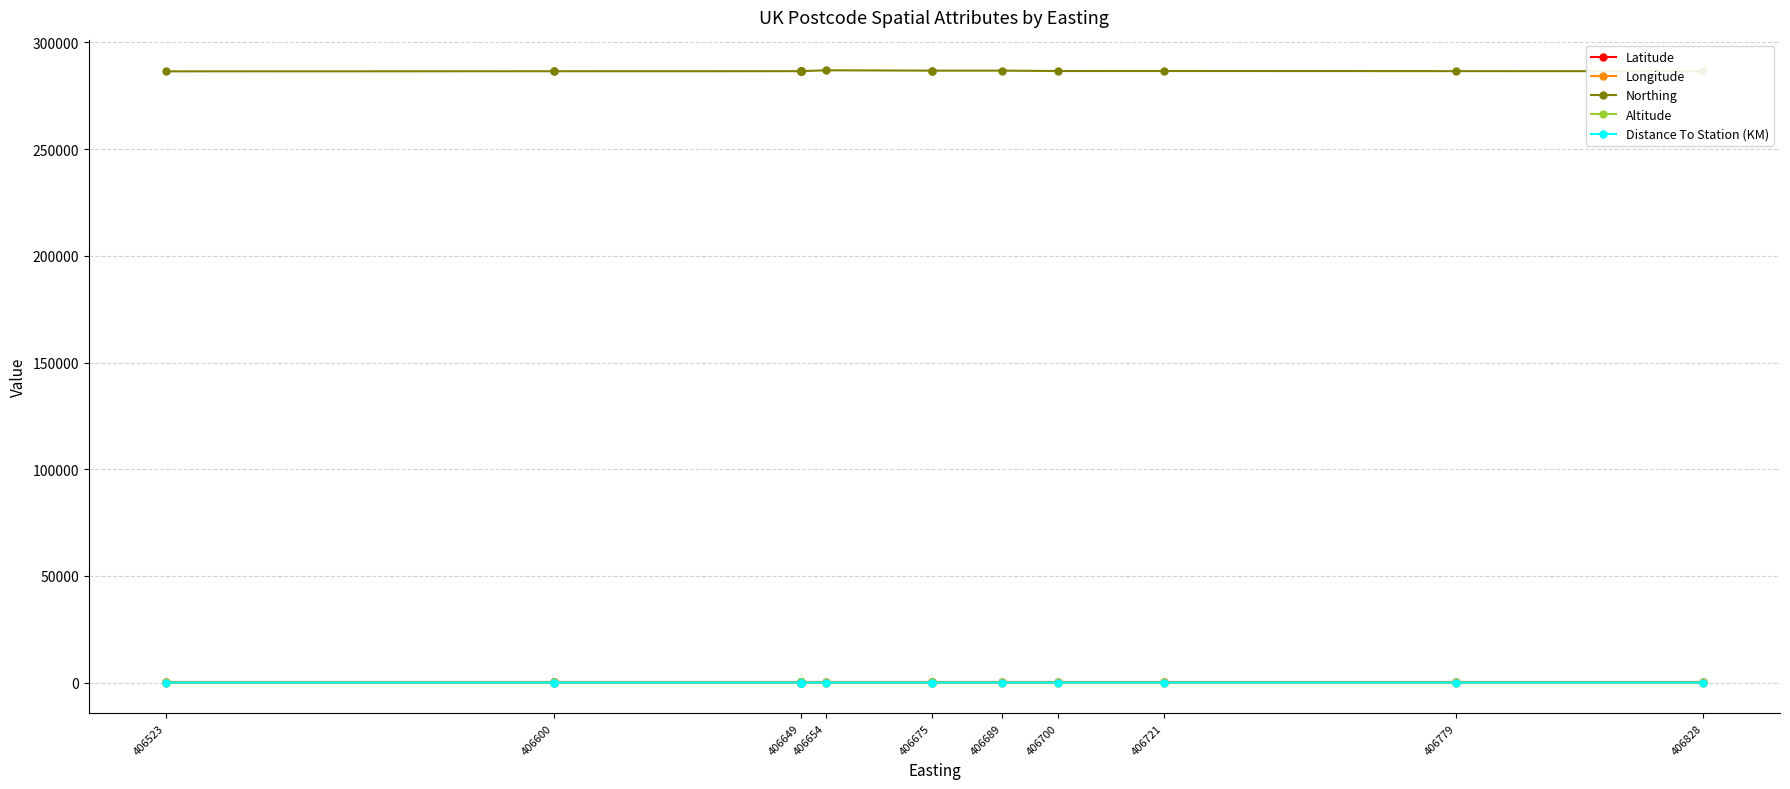

The value of Altitude at 406700 is 179.9. True or false?

False